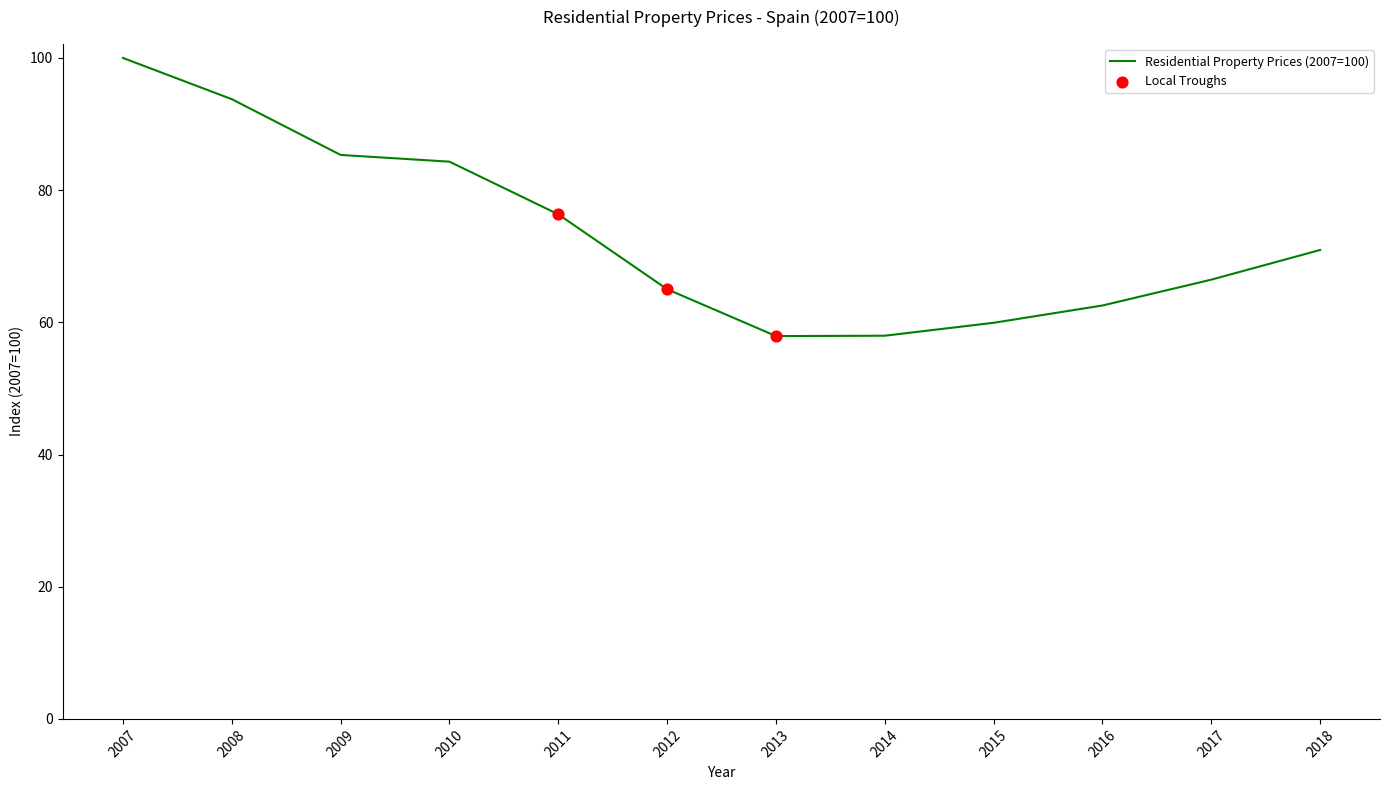

Which has a higher value, 2016 or 2015?

2016